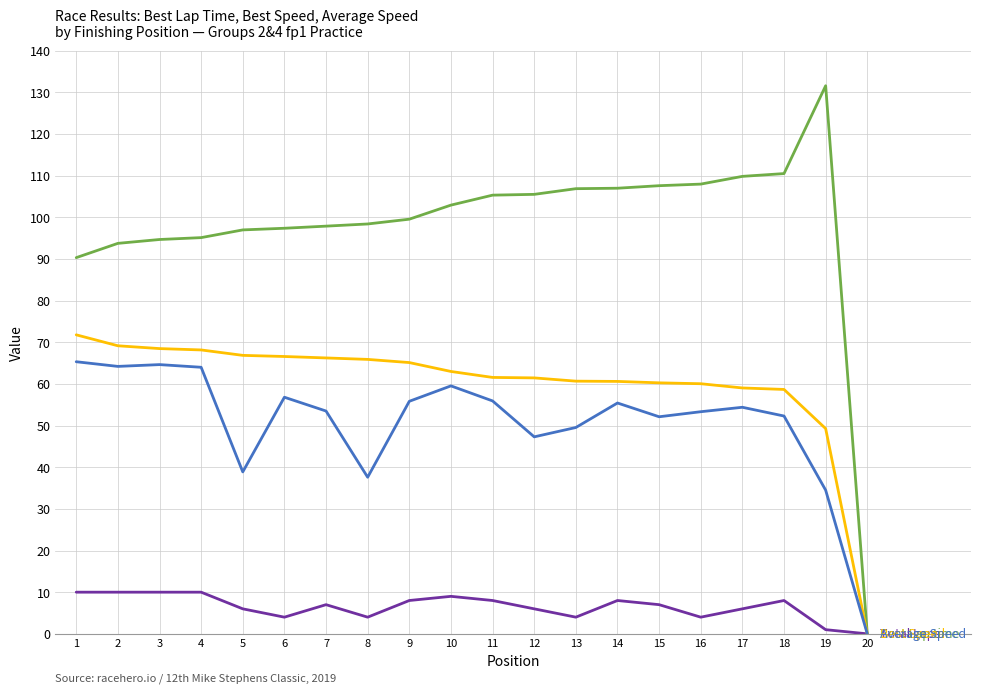

How many lines are shown in the chart?

4